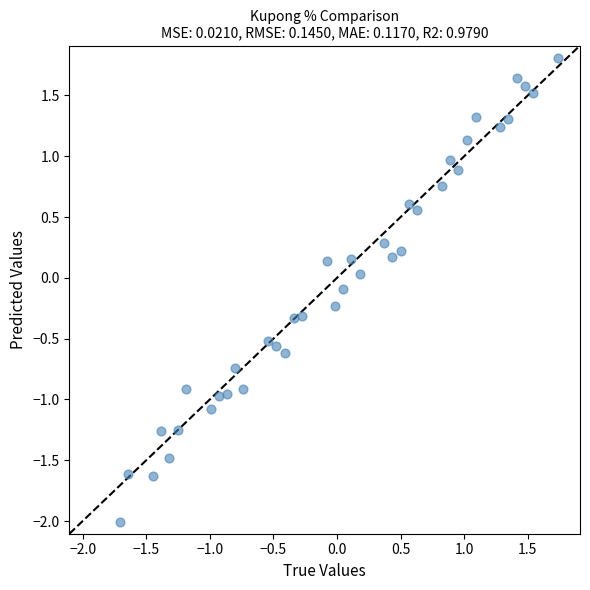

What is the range of X values (max minus min)?

3.4